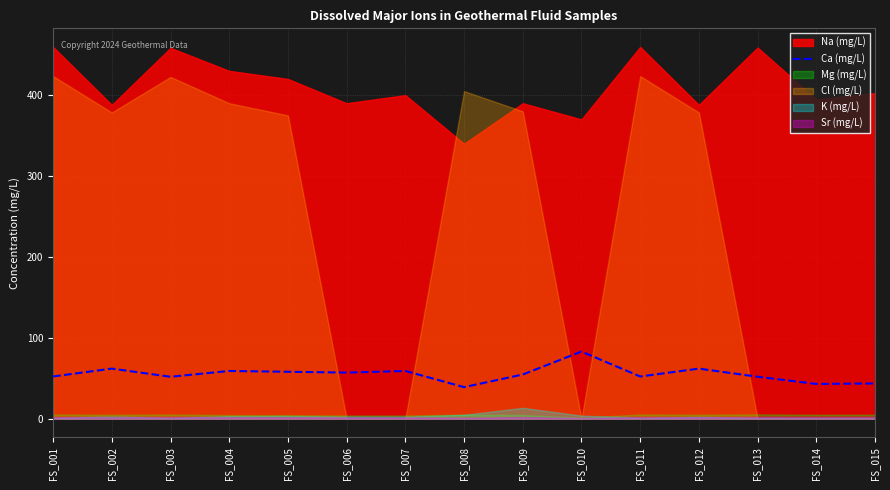

What is the difference between the maximum and minimum values?

44.0